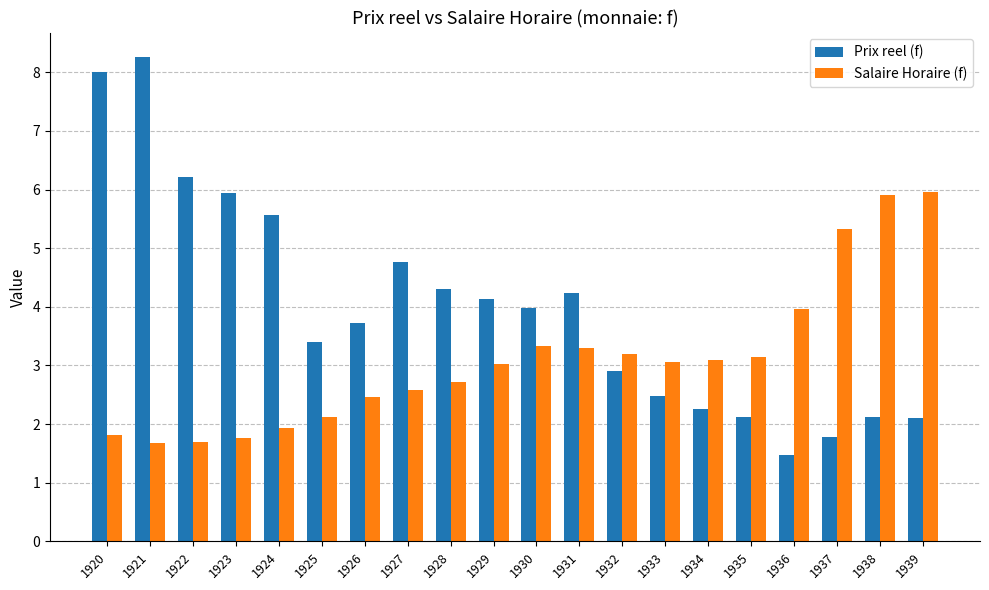

What is the sum of the Prix reel (f) values at 1924 and 1934?

7.8